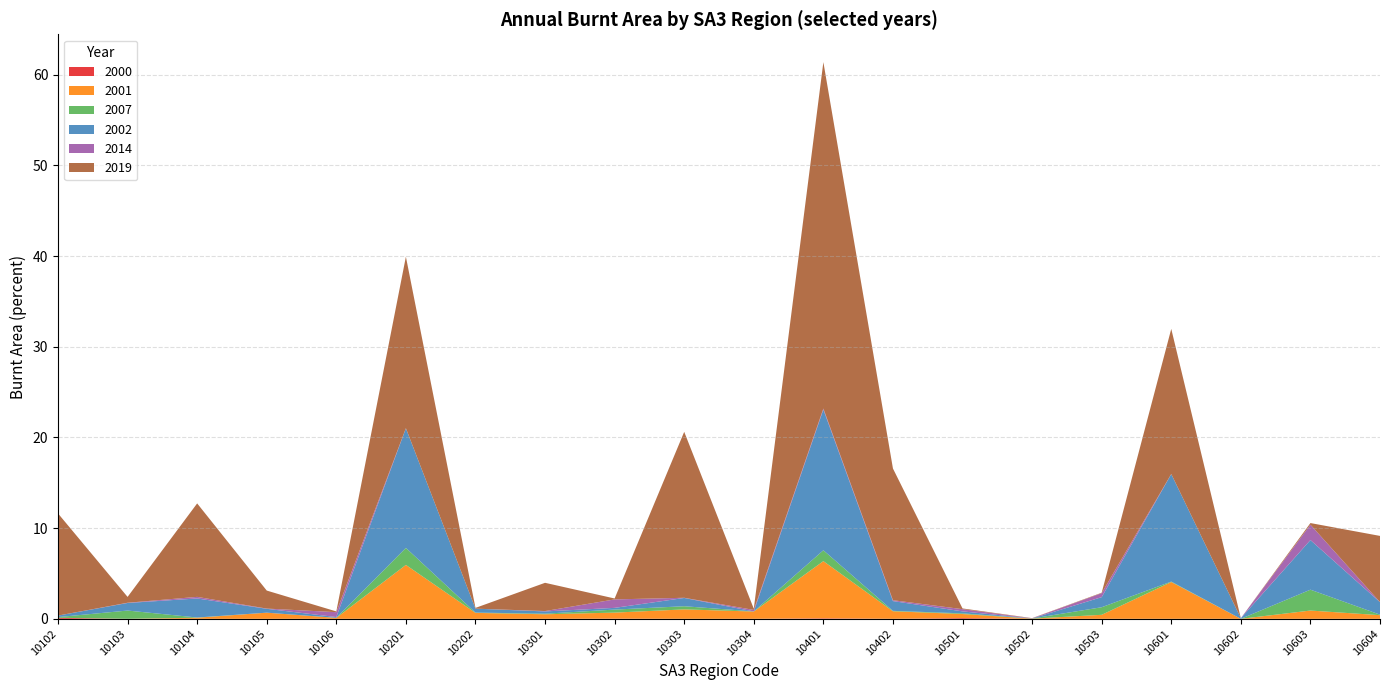

Reading left to right, what are all the values shown in this chart?

2000: 10102=0.1	10103=0.0	10104=0.0	10105=0.0	10106=0.0	10201=0.0	10202=0.0	10301=0.0	10302=0.0	10303=0.0	10304=0.0	10401=0.1	10402=0.0	10501=0.1	10502=0.0	10503=0.0	10601=0.0	10602=0.0	10603=0.0	10604=0.0
2001: 10102=0.0	10103=0.0	10104=0.1	10105=0.7	10106=0.1	10201=5.9	10202=0.7	10301=0.5	10302=0.7	10303=1.0	10304=0.8	10401=6.3	10402=0.8	10501=0.4	10502=0.0	10503=0.4	10601=4.1	10602=0.0	10603=0.9	10604=0.4
2007: 10102=0.1	10103=0.9	10104=0.0	10105=0.0	10106=0.0	10201=1.9	10202=0.0	10301=0.1	10302=0.3	10303=0.3	10304=0.0	10401=1.2	10402=0.0	10501=0.1	10502=0.0	10503=0.8	10601=0.1	10602=0.0	10603=2.3	10604=0.1
2002: 10102=0.2	10103=0.8	10104=2.1	10105=0.4	10106=0.1	10201=13.2	10202=0.4	10301=0.2	10302=0.2	10303=0.9	10304=0.0	10401=15.5	10402=1.1	10501=0.2	10502=0.0	10503=1.1	10601=11.9	10602=0.1	10603=5.5	10604=1.4
2014: 10102=0.0	10103=0.0	10104=0.2	10105=0.0	10106=0.5	10201=0.0	10202=0.0	10301=0.0	10302=0.9	10303=0.0	10304=0.2	10401=0.1	10402=0.1	10501=0.2	10502=0.0	10503=0.4	10601=0.0	10602=0.0	10603=1.7	10604=0.0
2019: 10102=11.3	10103=0.6	10104=10.3	10105=2.0	10106=0.1	10201=18.9	10202=0.1	10301=3.1	10302=0.1	10303=18.3	10304=0.1	10401=38.2	10402=14.5	10501=0.1	10502=0.0	10503=0.0	10601=16.0	10602=0.0	10603=0.2	10604=7.3